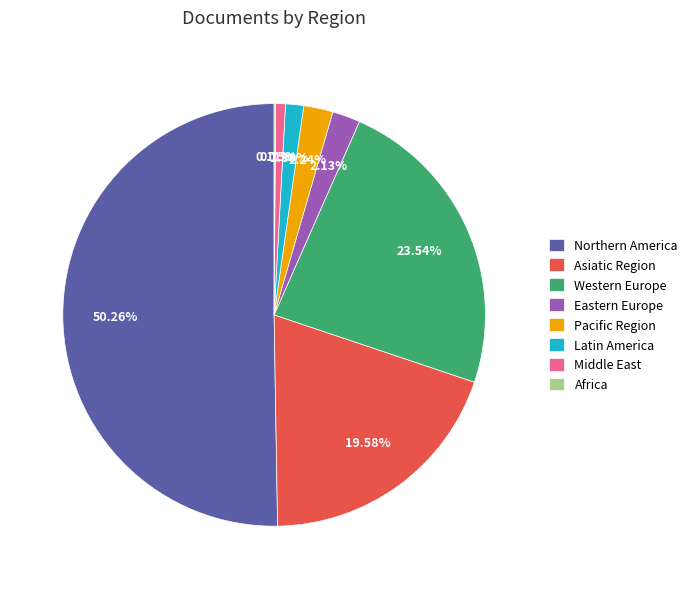

To the nearest percent, what is the difference between the largest and smallest slice percentages?

50%